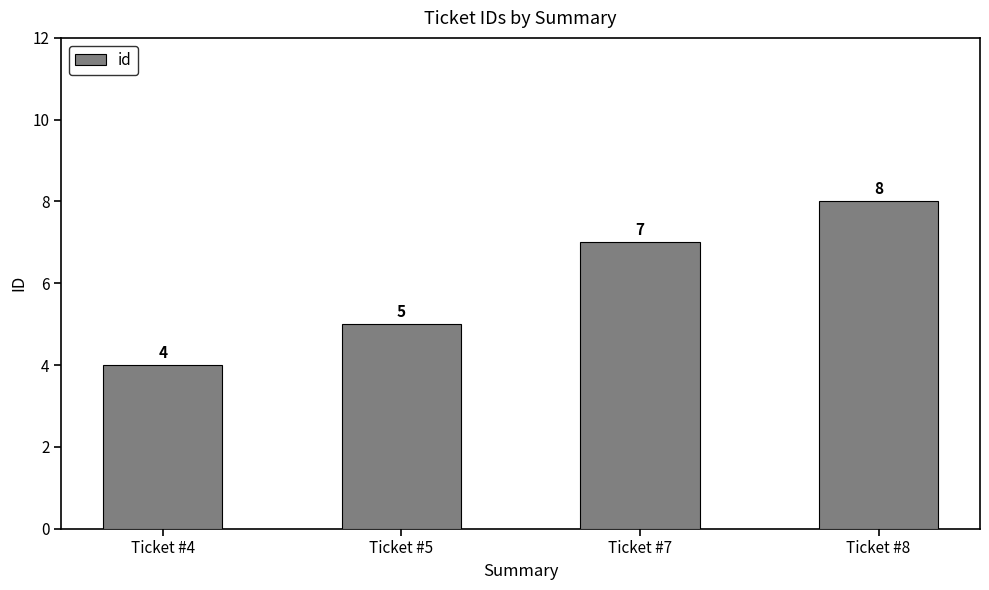

What is the average value?

6